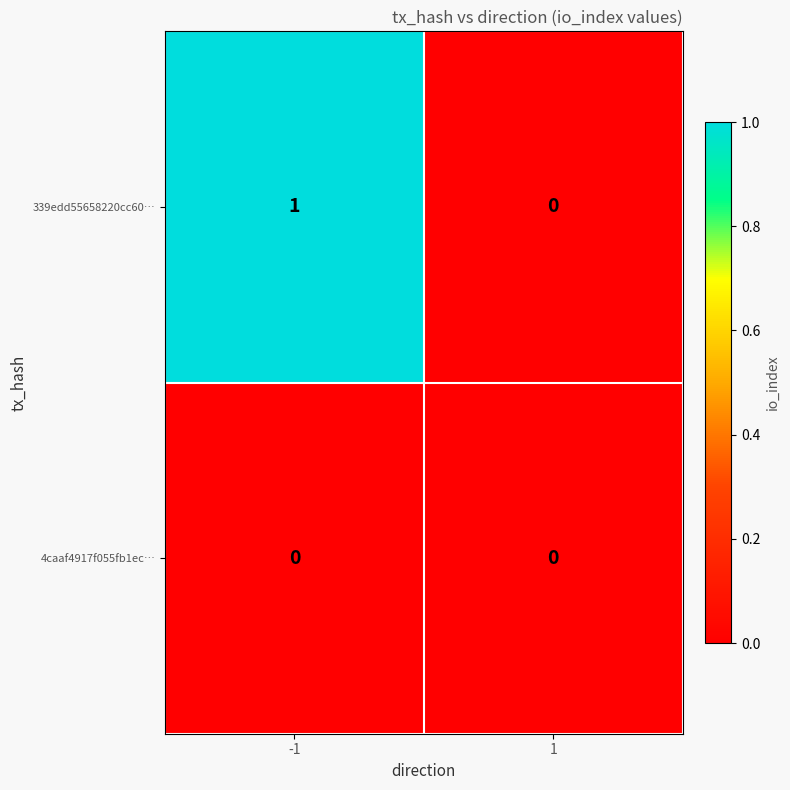

List the series in order of their overall mean, highest first.

339edd55658220cc60…, 4caaf4917f055fb1ec…